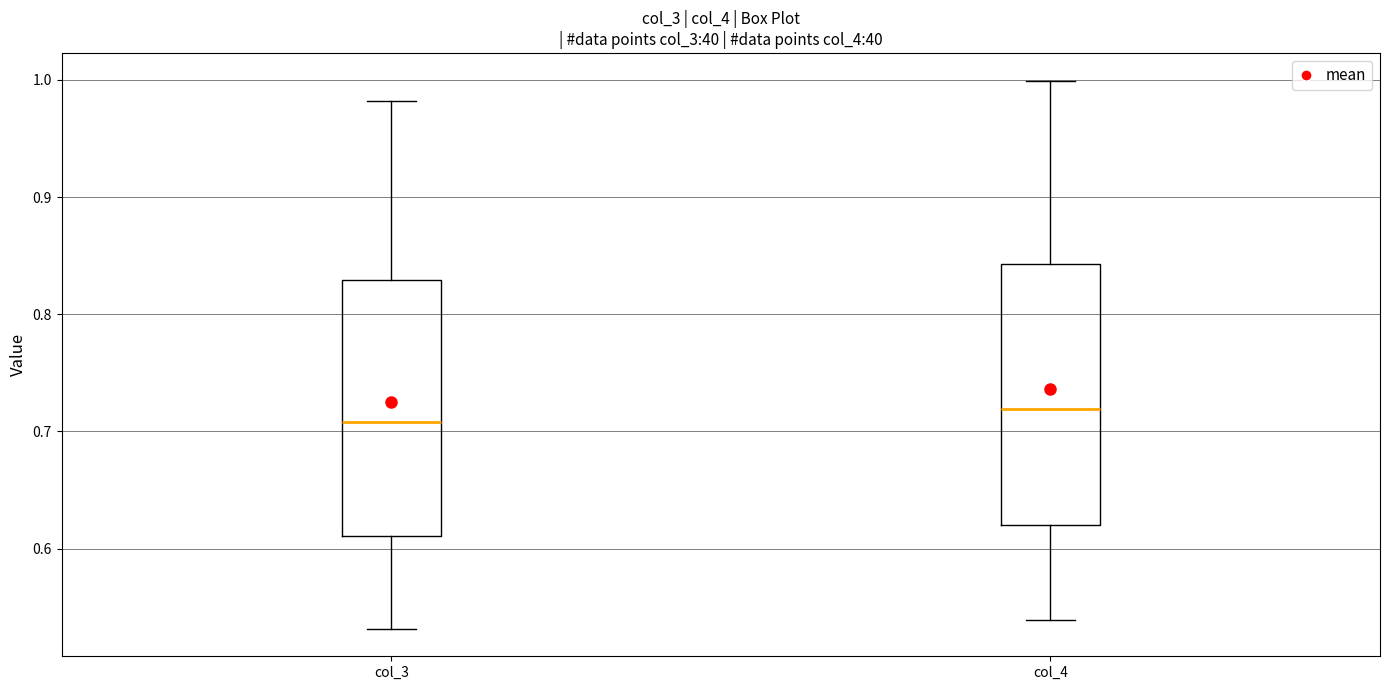

Reading left to right, read every box against the y-axis: the position of its median line, the range the box covers, and the ends of its whiskers. The values are not printed on the chart, so give them approximately, as read against the axis.

col_3: median 0.71, box 0.61 to 0.83, whiskers 0.53 to 0.98
col_4: median 0.72, box 0.62 to 0.84, whiskers 0.54 to 1.00